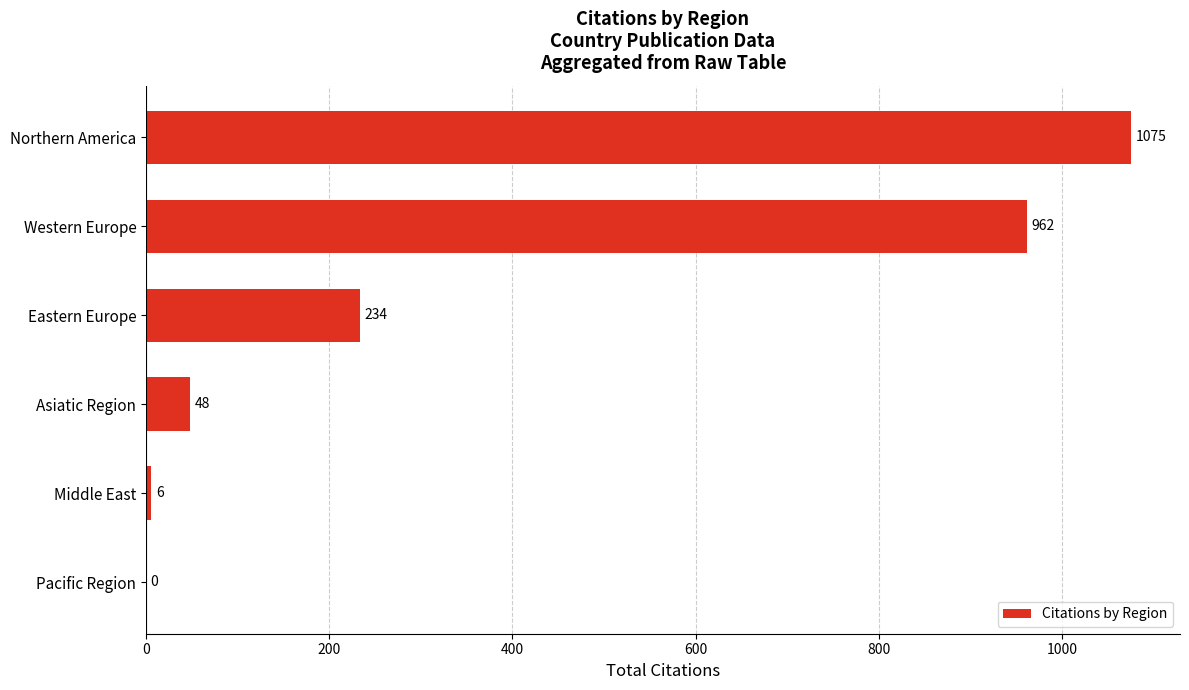

Which has a higher value, Western Europe or Northern America?

Northern America